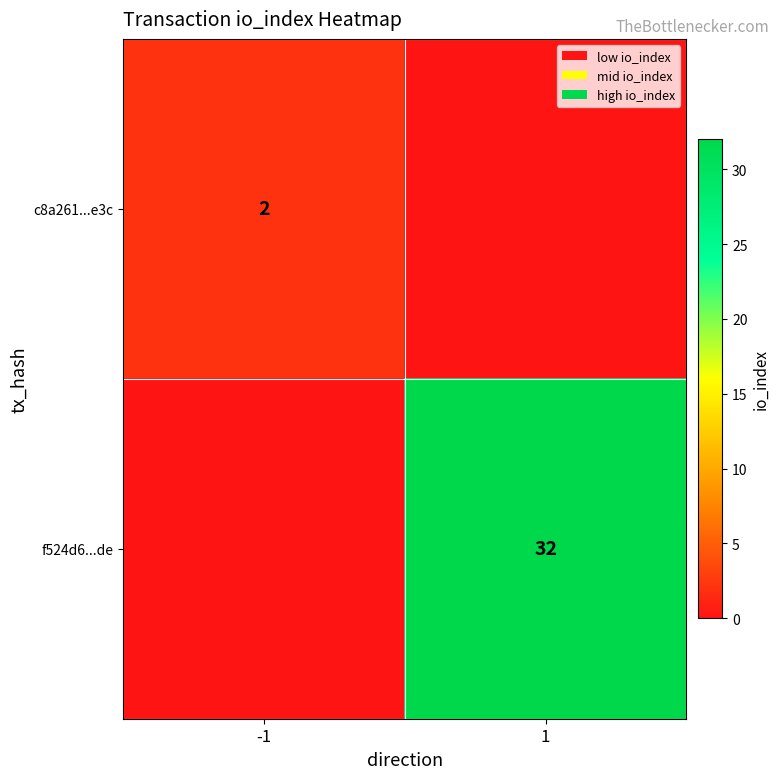

The c8a261...e3c series shows 2 at -1. True or false?

True